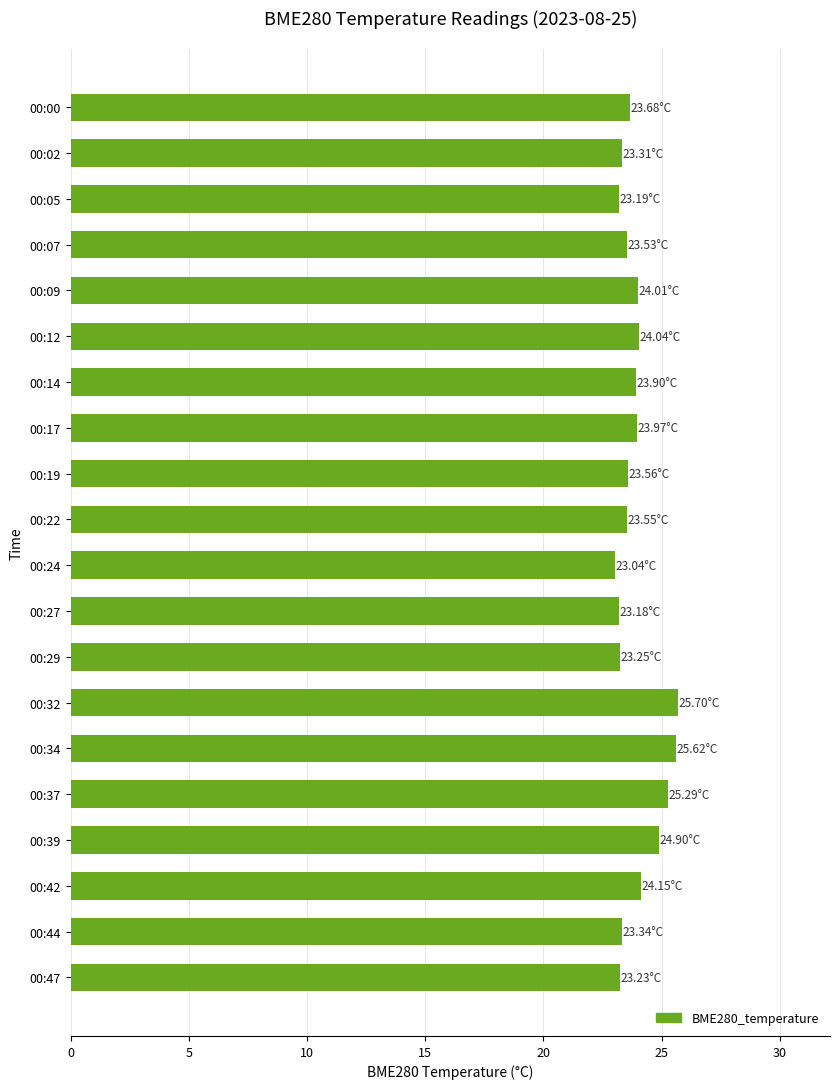

What is the difference between the maximum and minimum values?

2.7